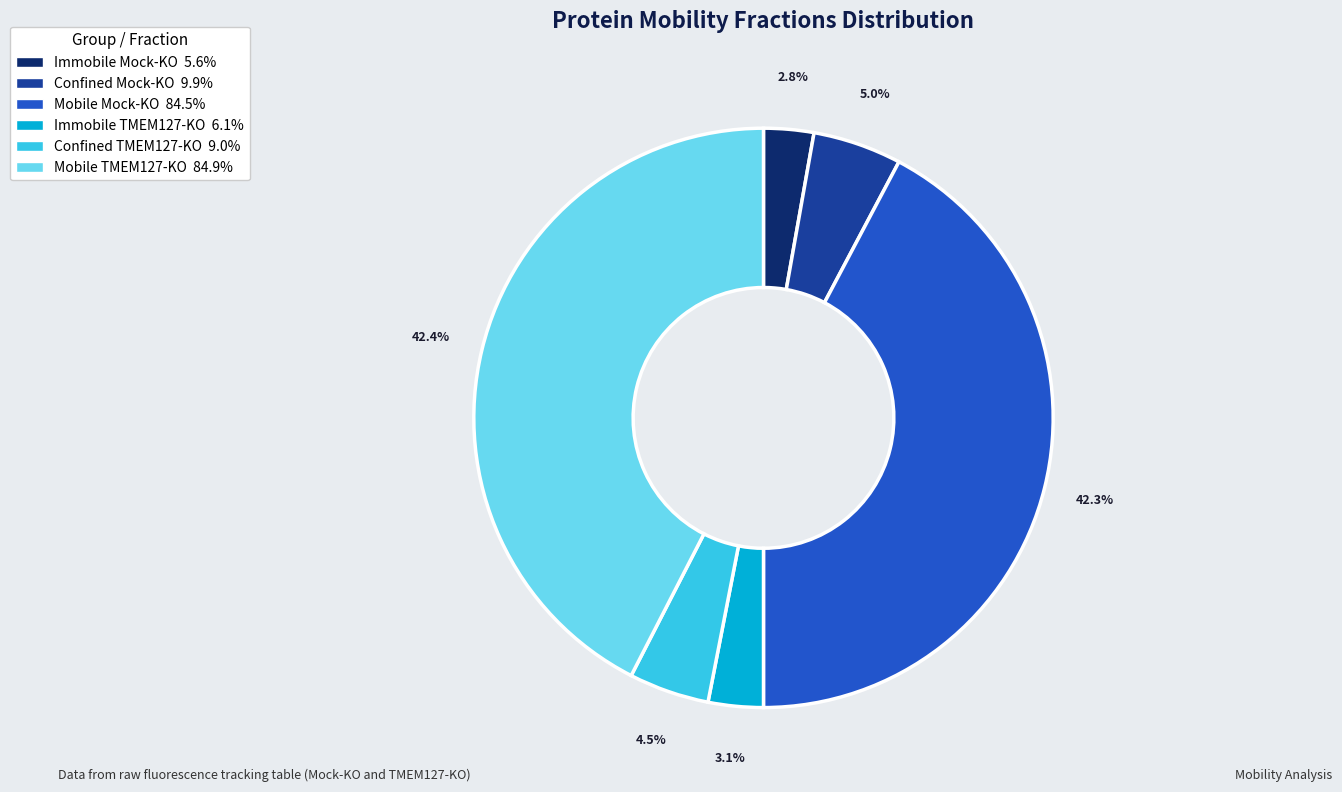

How many segments does this pie chart have?

6